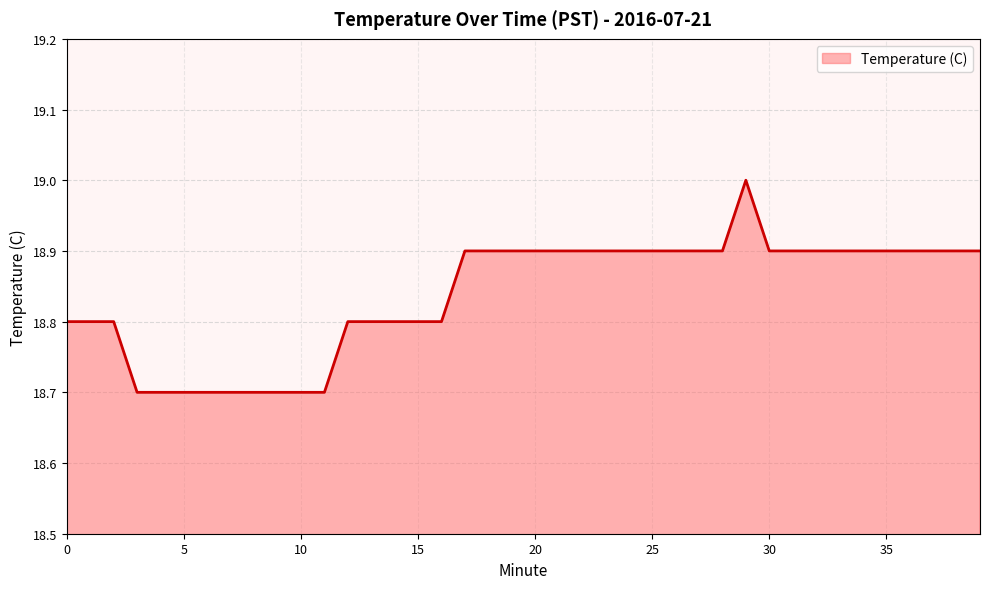

What is the sum of all values?

753.5